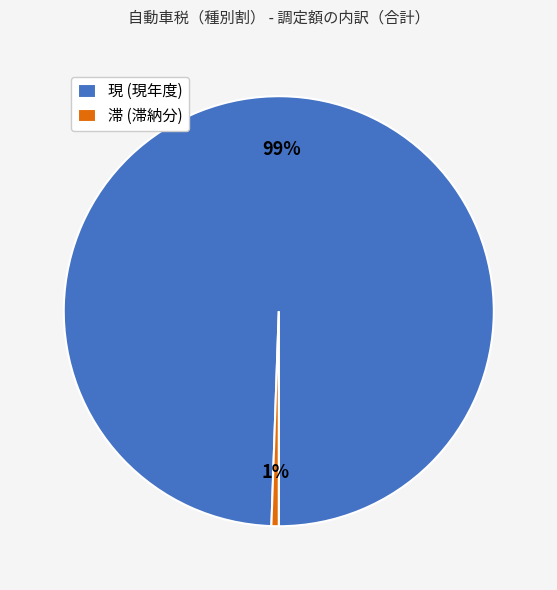

To the nearest percent, what is the average slice percentage?

50%